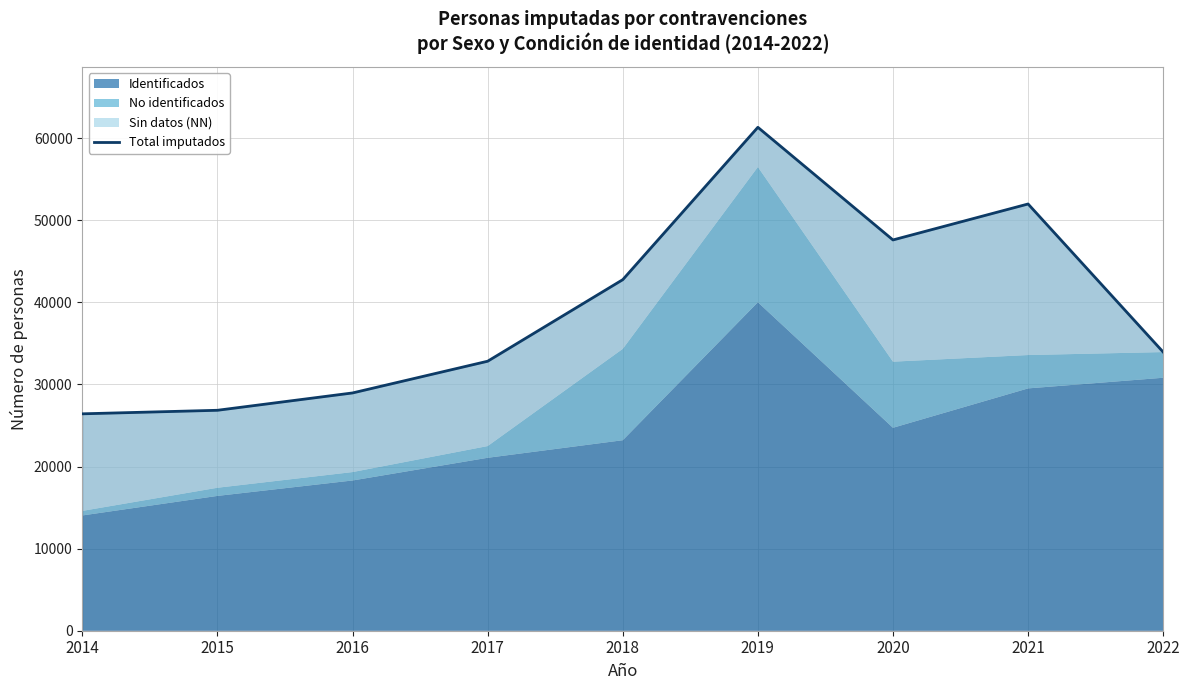

Which has a higher value, 2021 or 2015?

2021